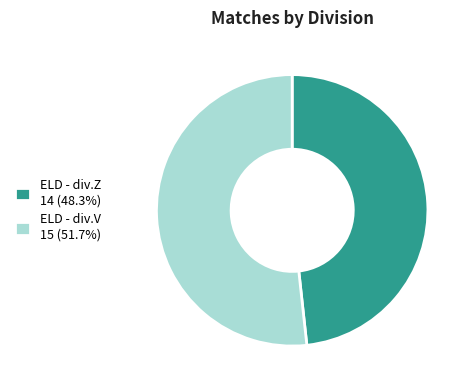

Approximately how many times larger is the value at ELD - div.V 15 (51.7%) compared to ELD - div.Z 14 (48.3%)?

1.1